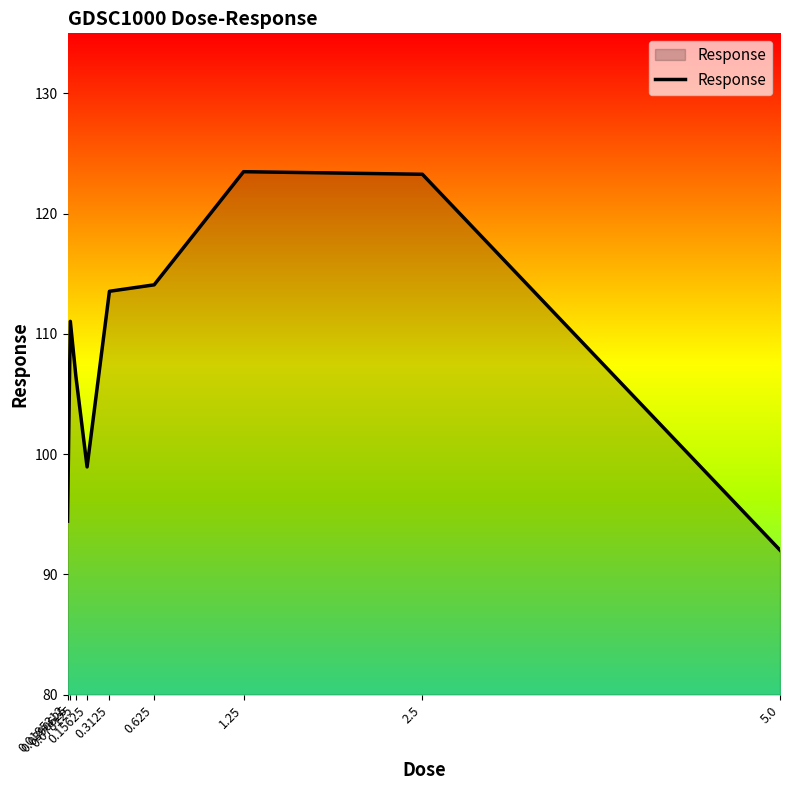

How many lines are shown in the chart?

1